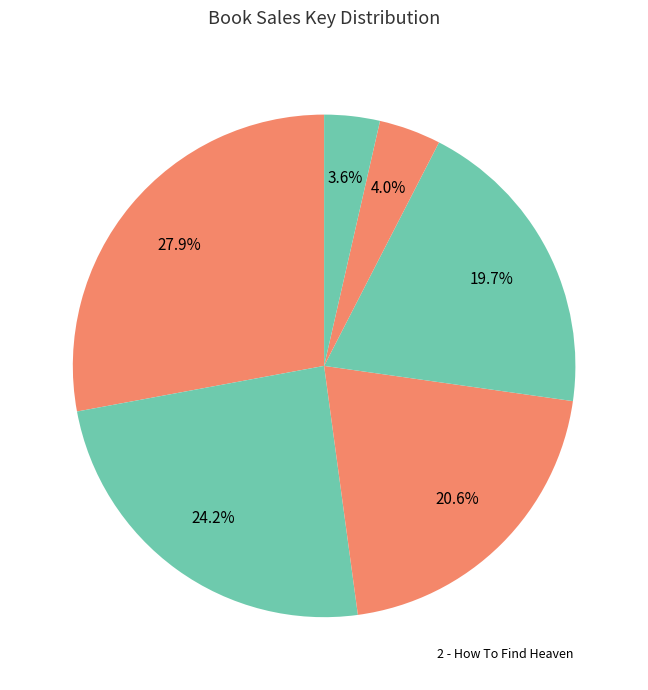

Which slice is the smallest?

6 - How to See Your Angels